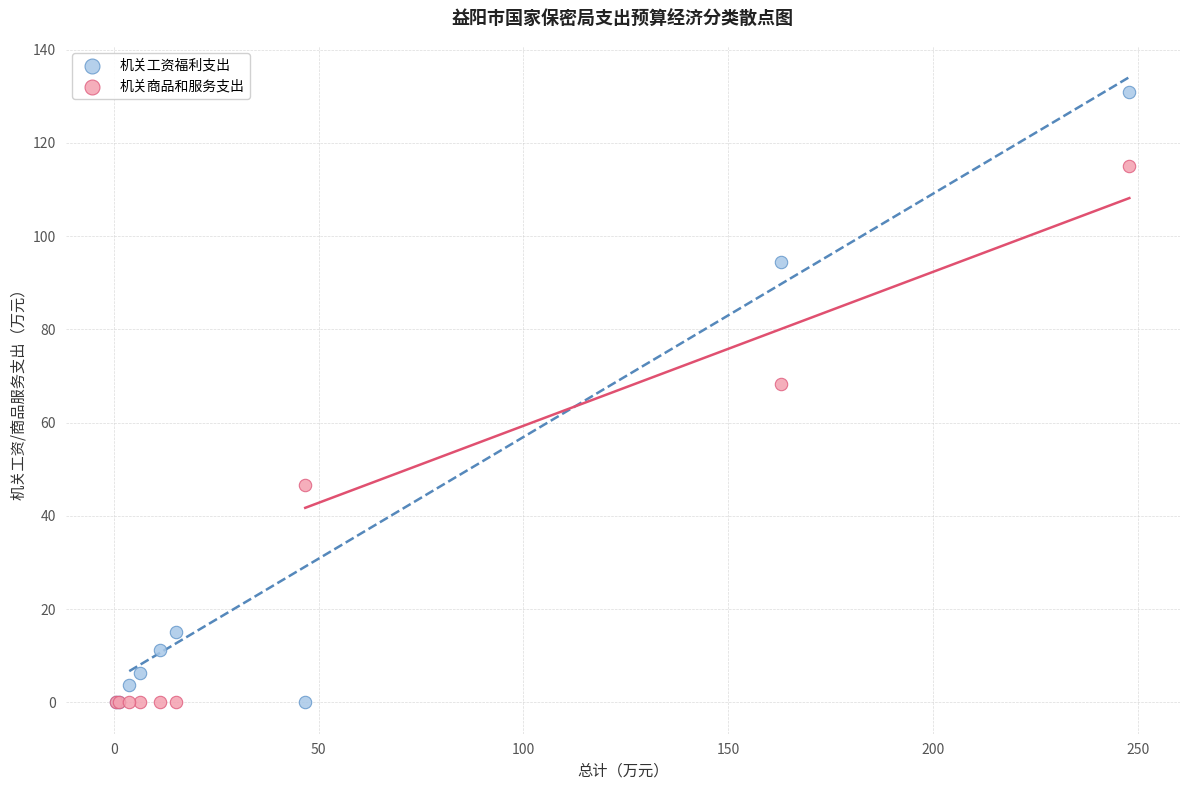

In the 机关工资福利支出 series, what Y value is closest to 65?

94.4